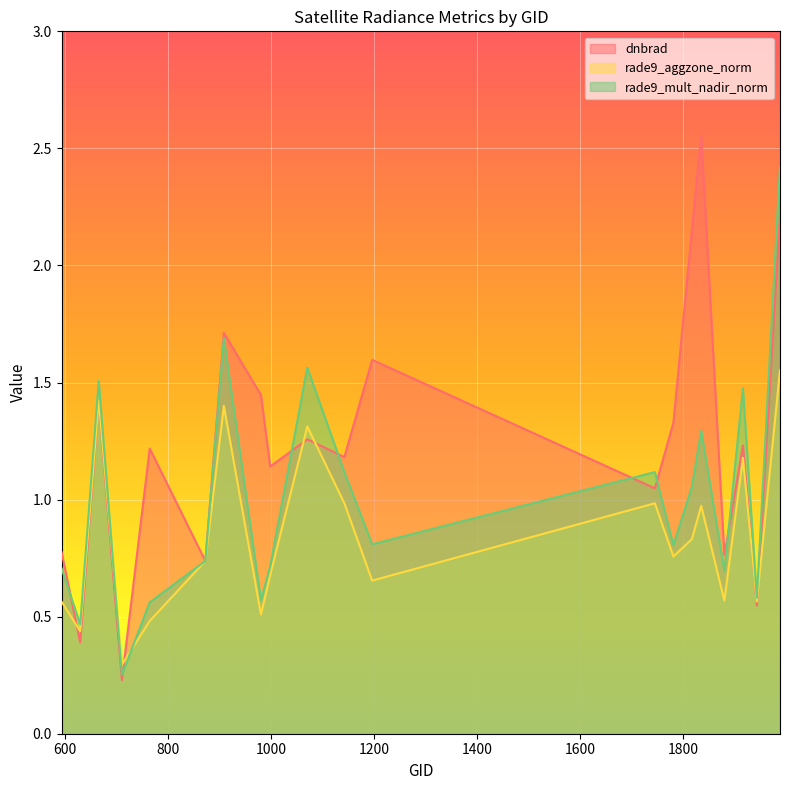

How many lines are shown in the chart?

3